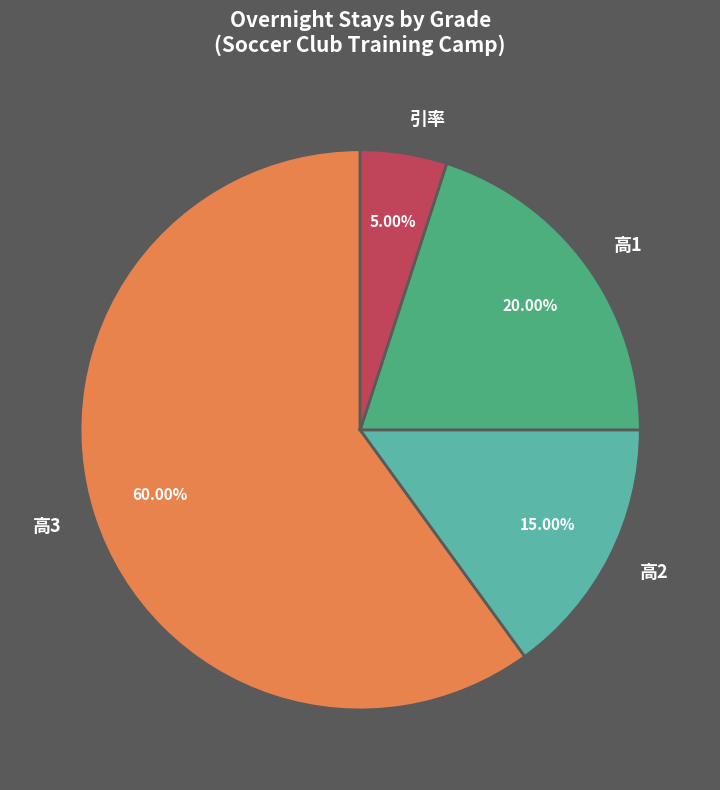

To the nearest percent, what is the difference between the largest and smallest slice percentages?

55%